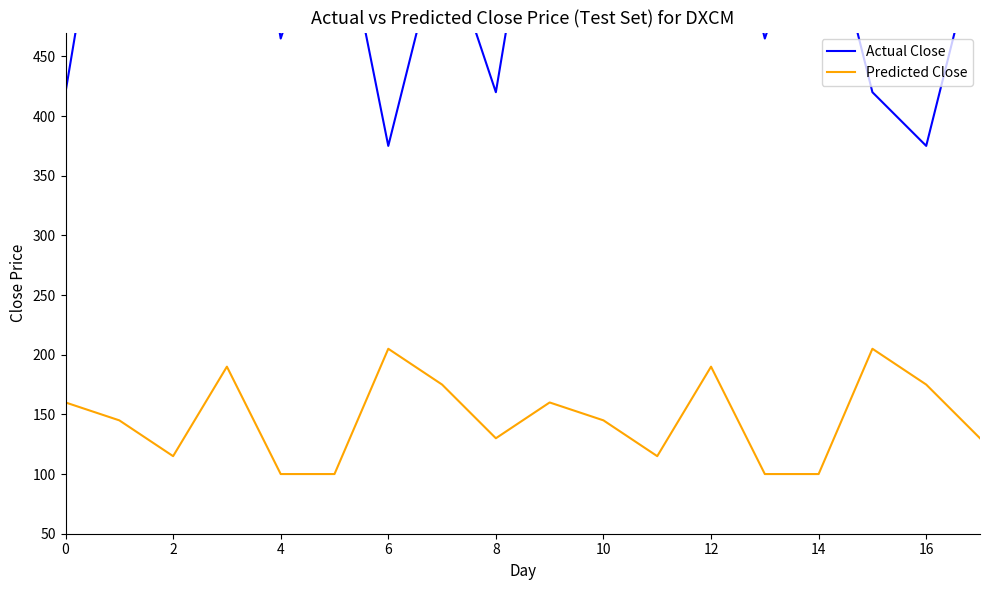

What is the label of the 16th point from the left?

15